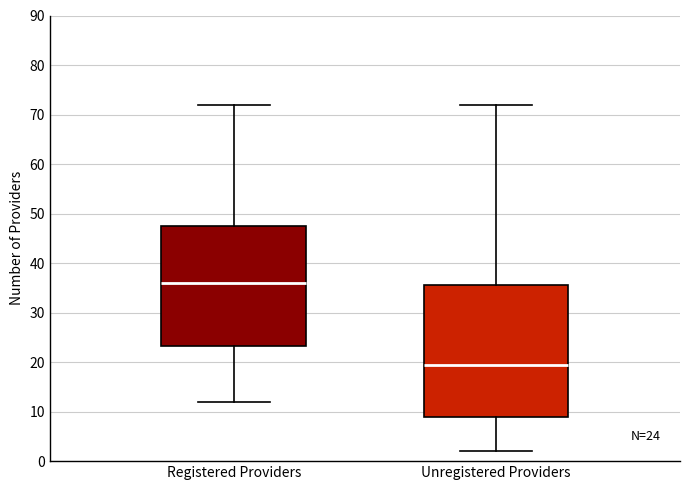

Which box's median line is the lowest?

Unregistered Providers